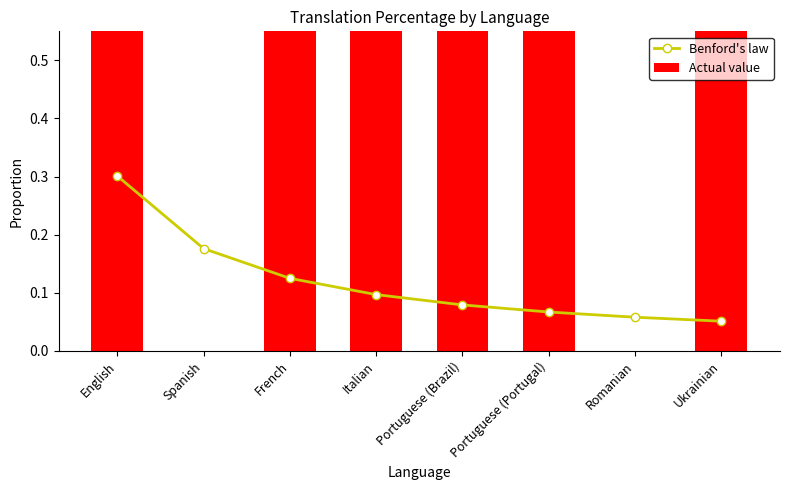

True or false: Actual value has a value of -0.5 at Spanish.

False